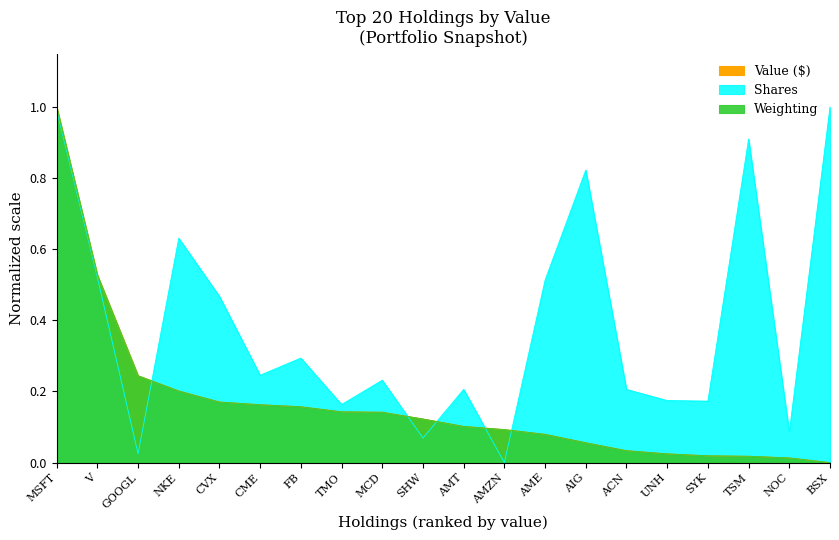

True or false: Value ($) has more than 2 points higher than both neighbors.

False